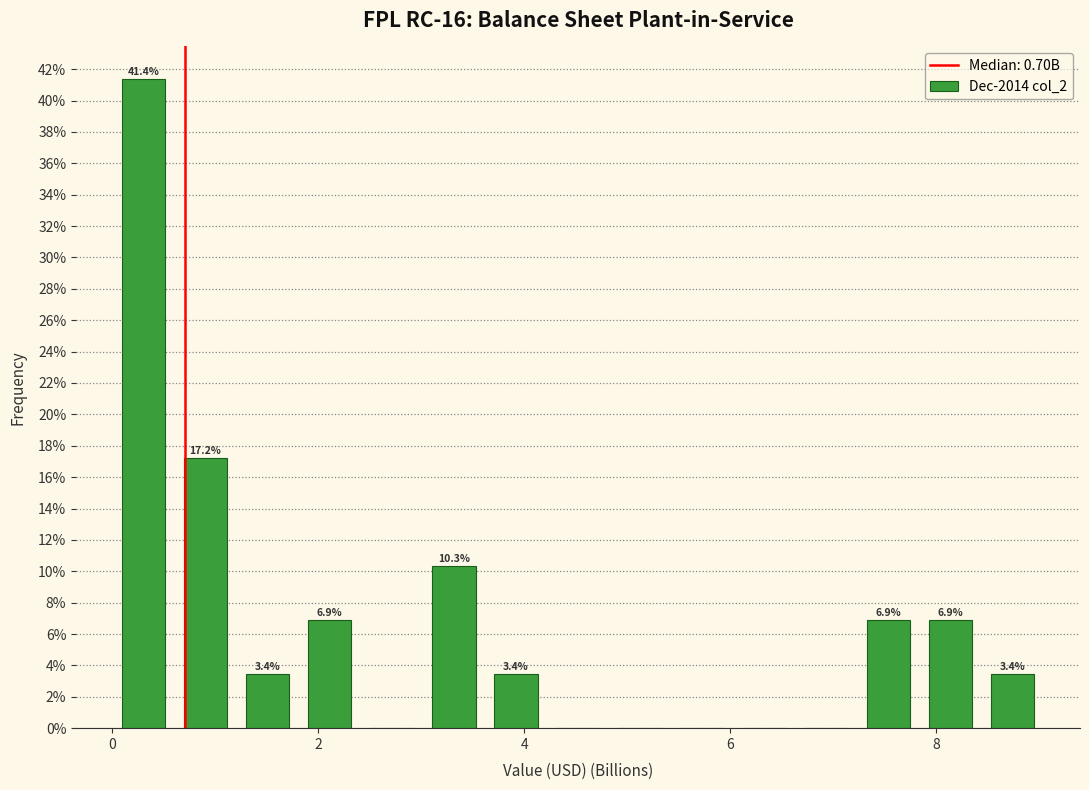

Around what value on the x-axis is the tallest bar? Give the approximate position of its centre, as read against the axis.

0.4